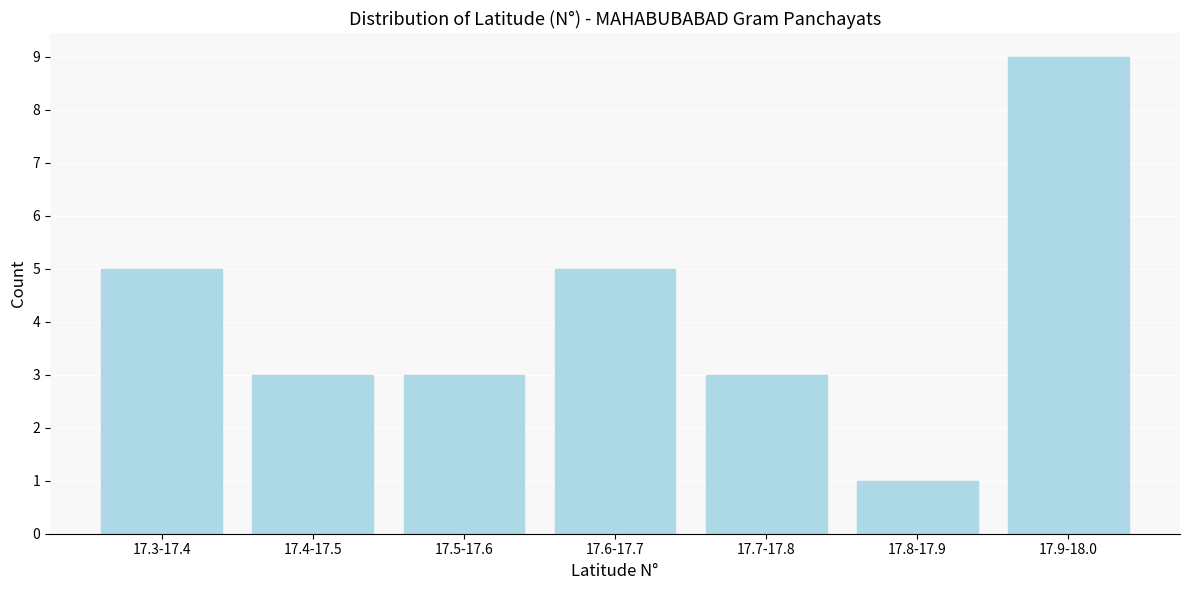

Reading left to right, what are all the values shown in this chart?

17.3-17.4=5	17.4-17.5=3	17.5-17.6=3	17.6-17.7=5	17.7-17.8=3	17.8-17.9=1	17.9-18.0=9